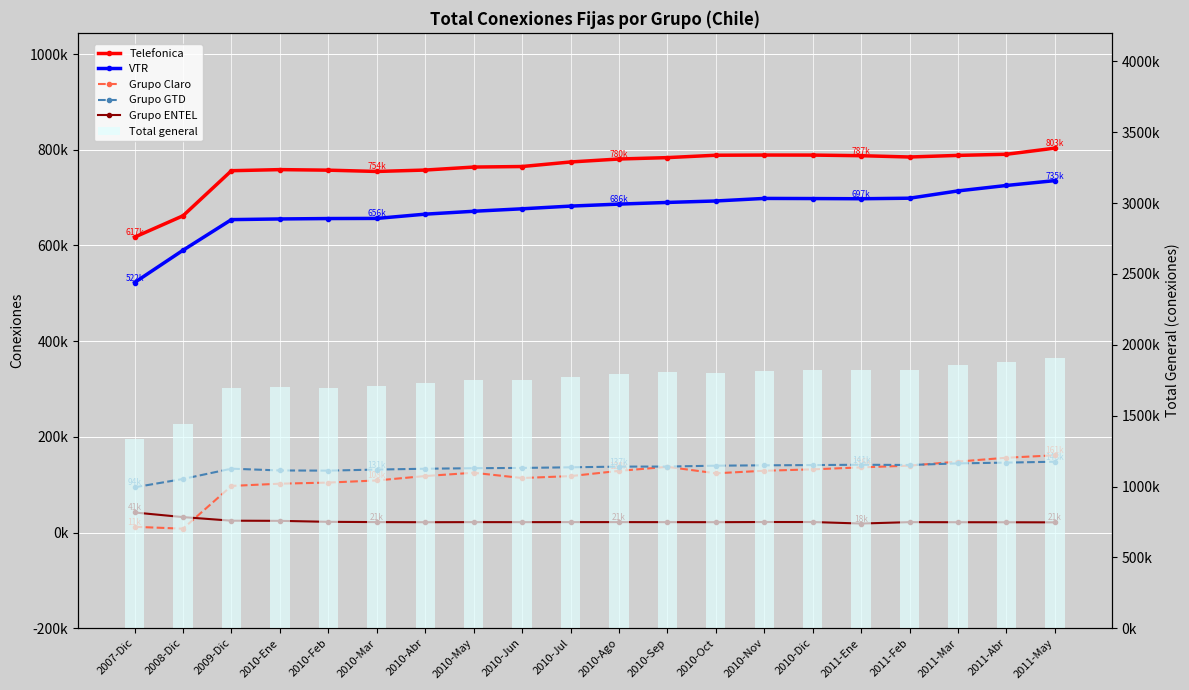

Is the value of Telefonica at 2007-Dic greater than the value of Grupo Claro at 2010-Ene?

Yes